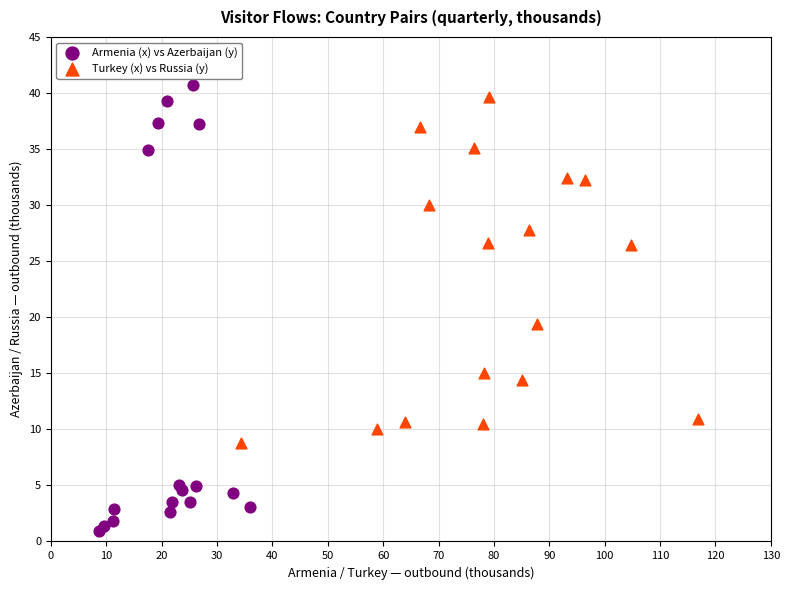

Which series reaches the minimum Y coordinate?

Armenia (x) vs Azerbaijan (y)